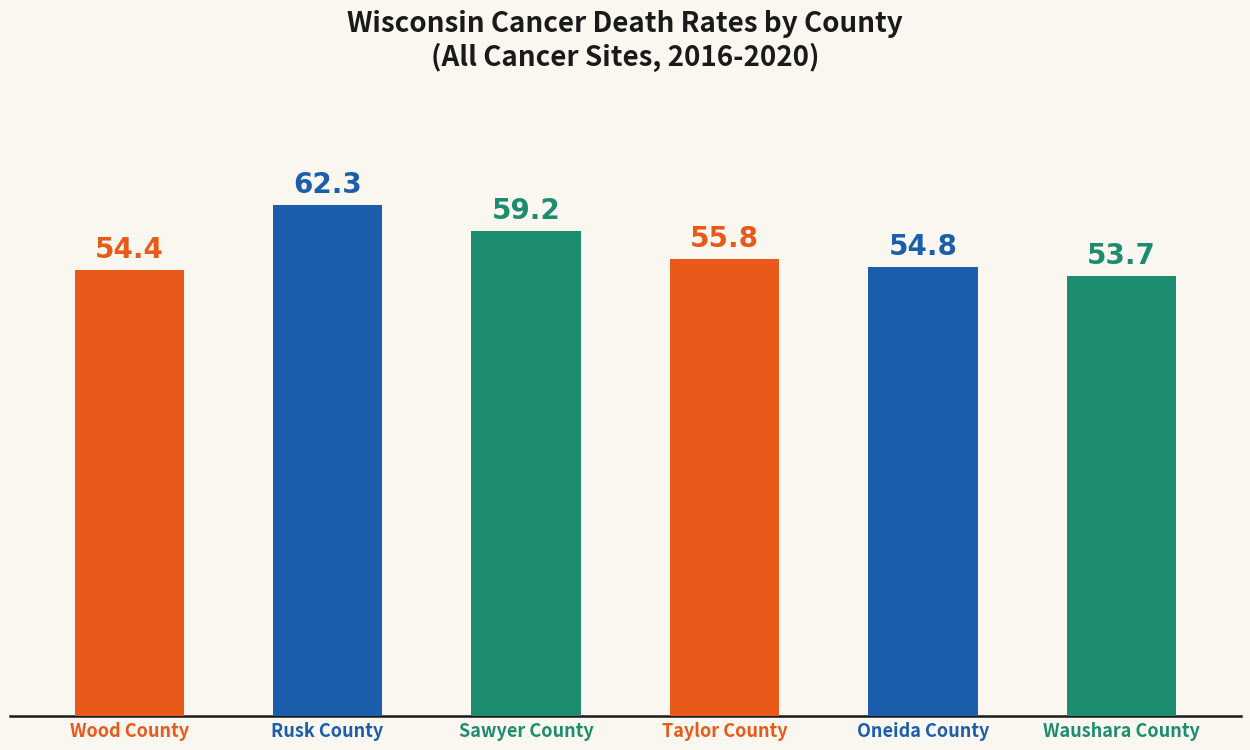

Is it true that the value at Waushara County is 85.7?

False